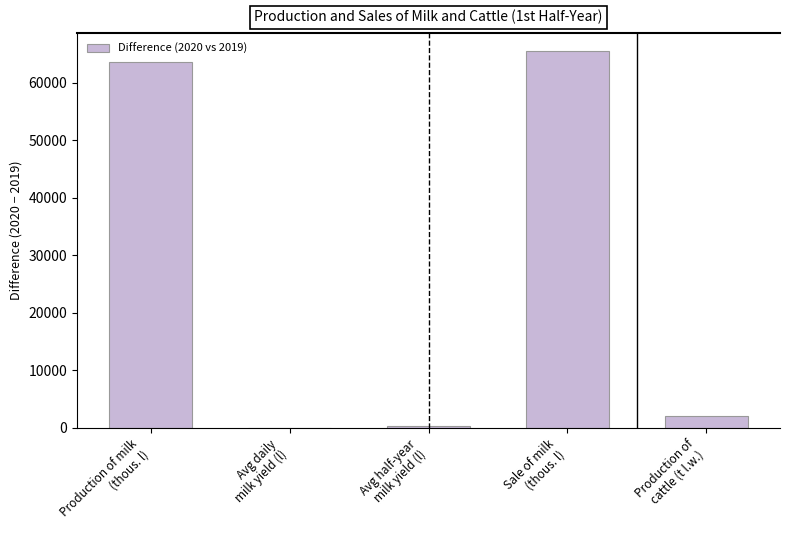

Are the bars horizontal?

No